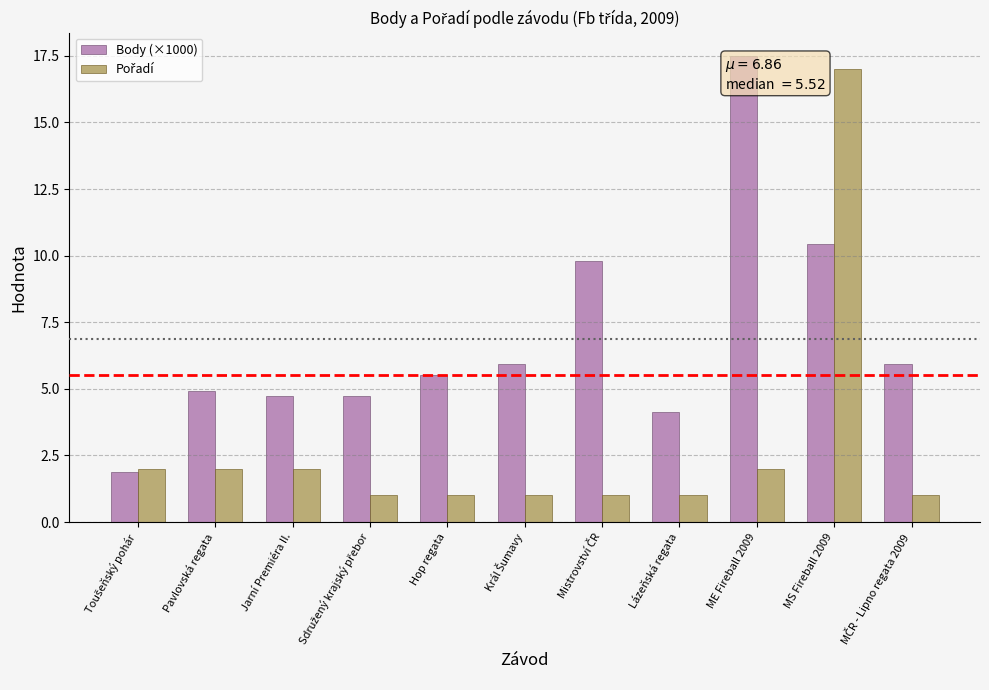

True or false: Body (×1000) has a value of 4.9 at Pavlovská regata.

True